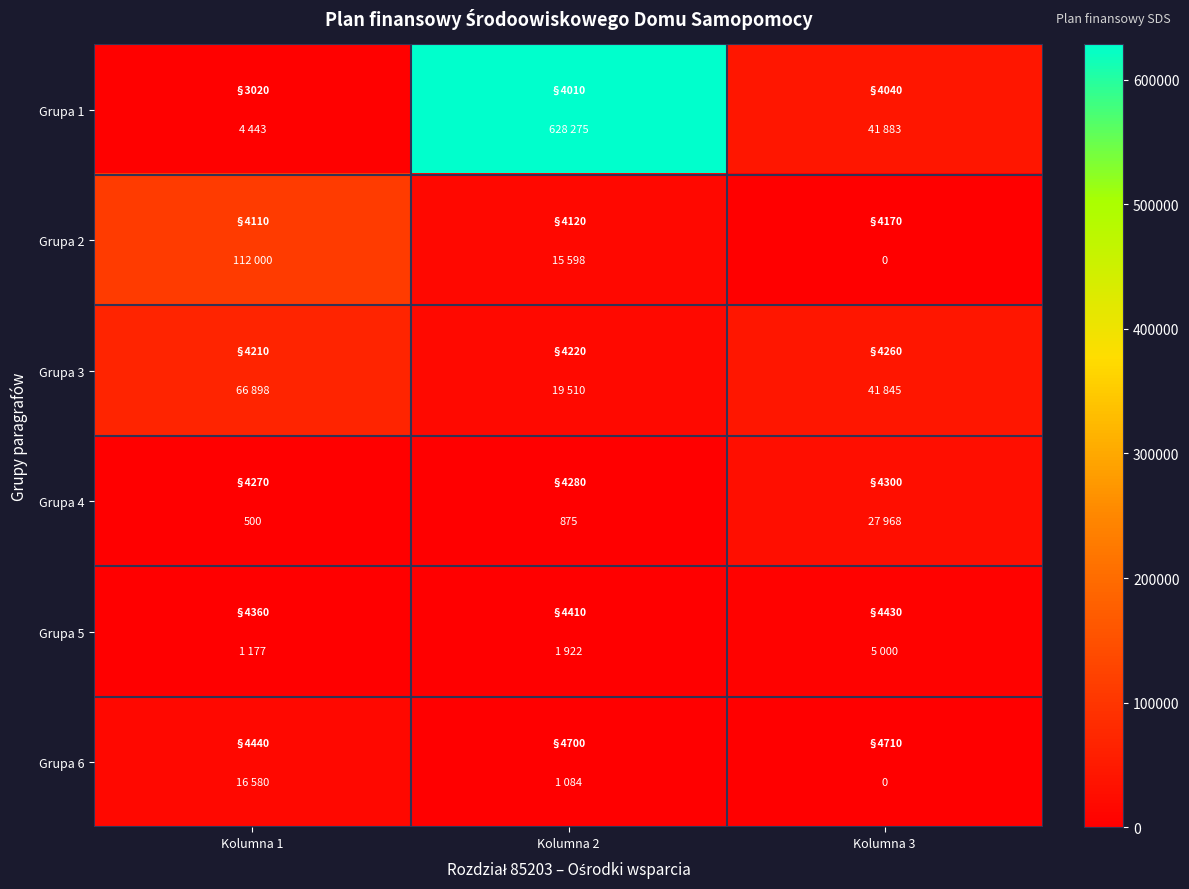

What is the total value across all series at Kolumna 1?

201598